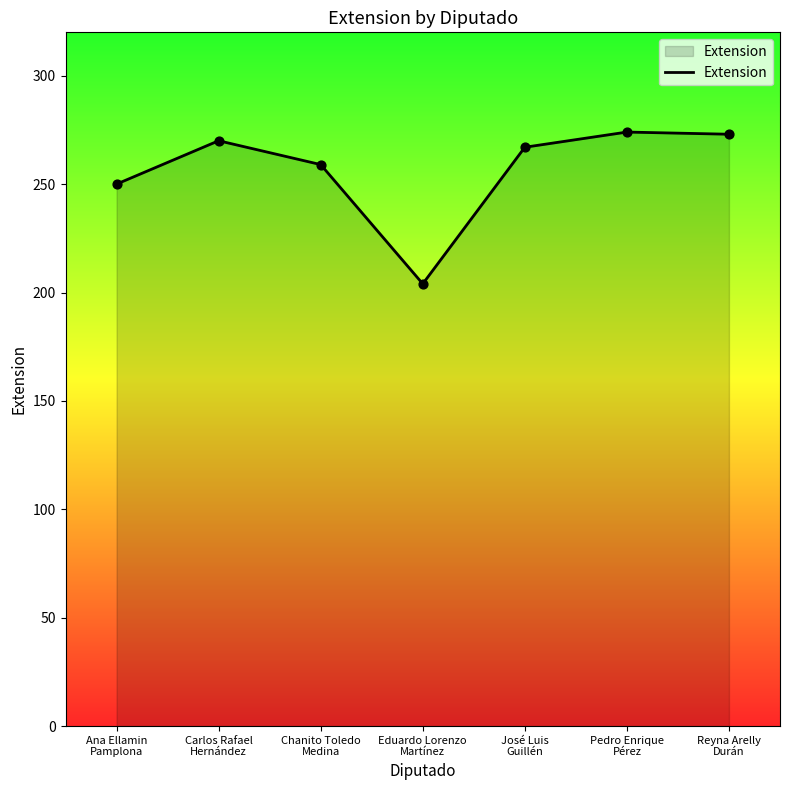

What is the change in value from Carlos Rafael
Hernández to Chanito Toledo
Medina?

-11